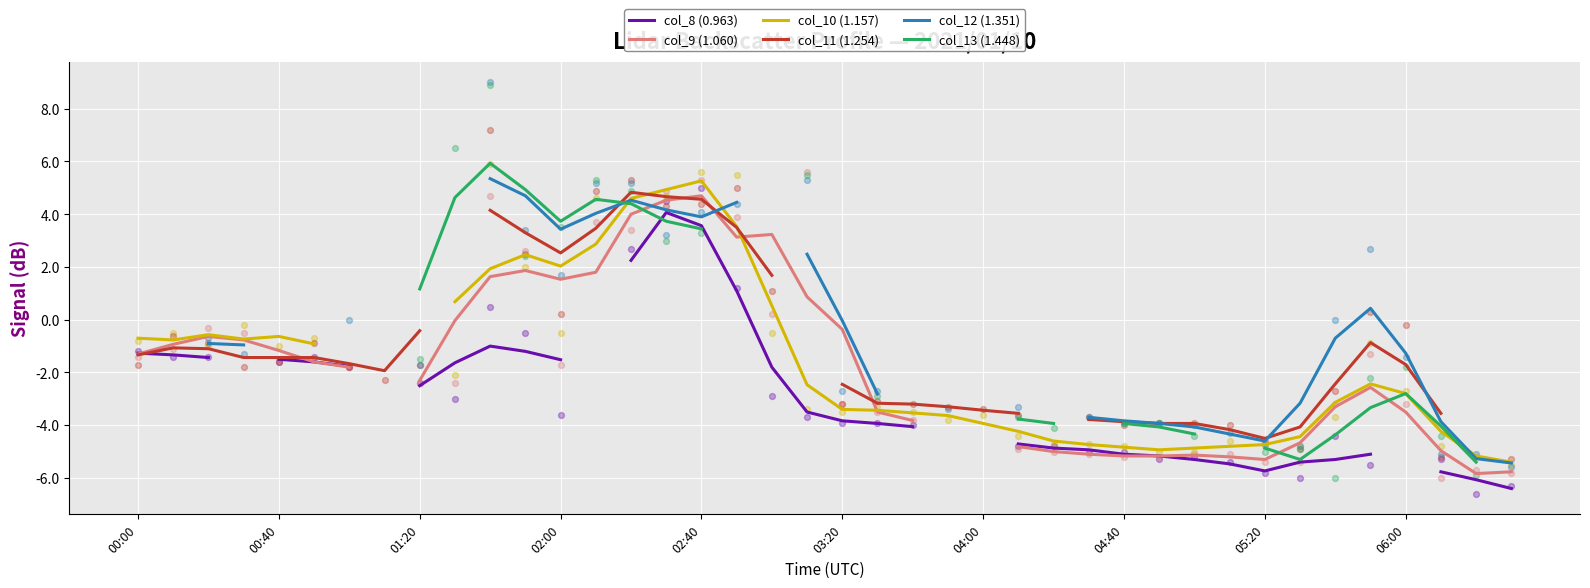

At how many categories does at least one series exceed 3?

11